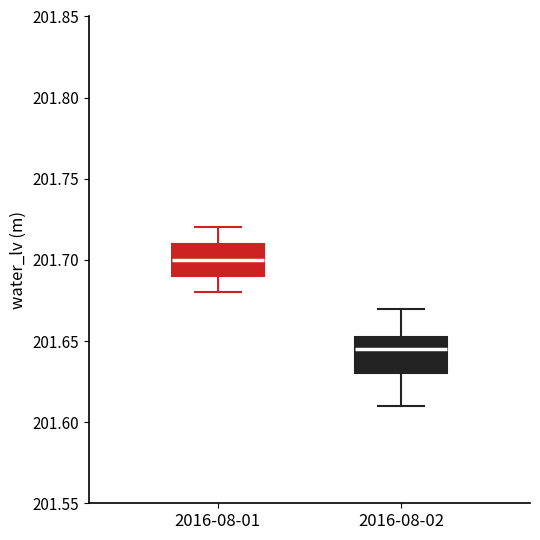

Reading left to right, transcribe this box plot: for each box, give where its median line is, the range the box spans, and where its two whiskers end, as read against the y-axis. The values are not printed on the chart, so give them approximately, as read against the axis.

2016-08-01: median 201.700, box 201.690 to 201.710, whiskers 201.680 to 201.720
2016-08-02: median 201.645, box 201.630 to 201.655, whiskers 201.610 to 201.670